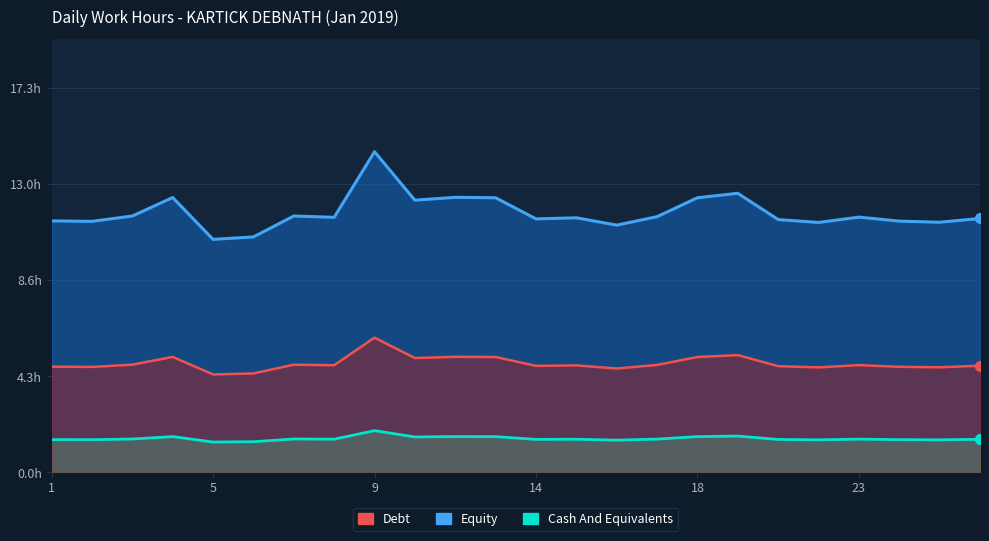

Approximately how many times larger is the value at 5 compared to 11?

0.8